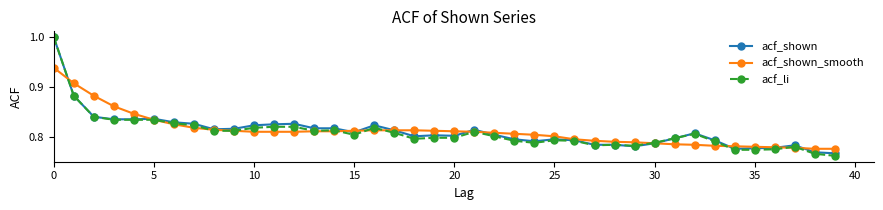

At how many categories does at least one series exceed 0?

40